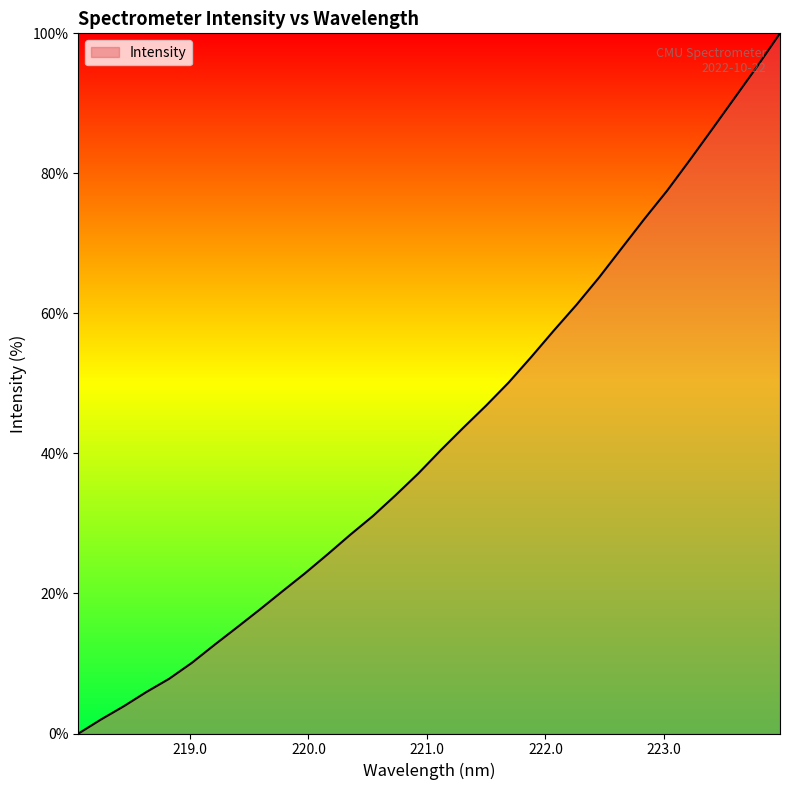

How many values are above zero?

31